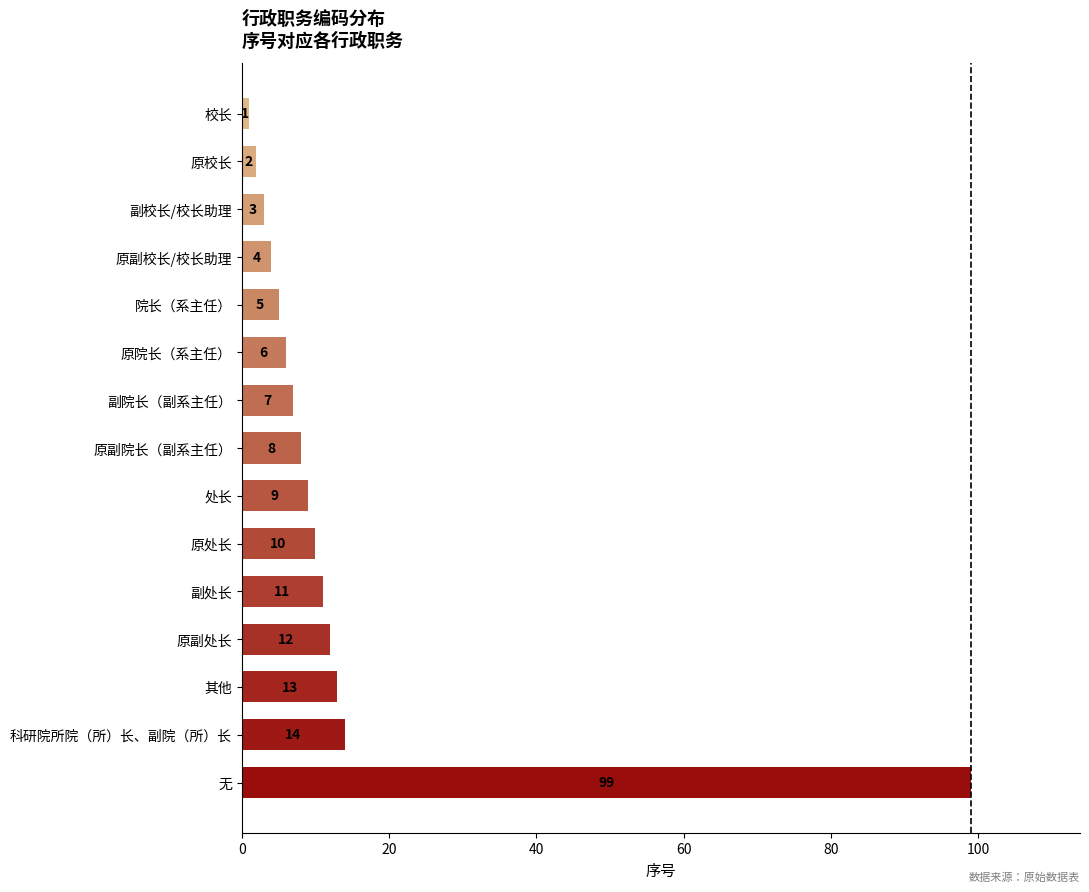

What is the average value?

14